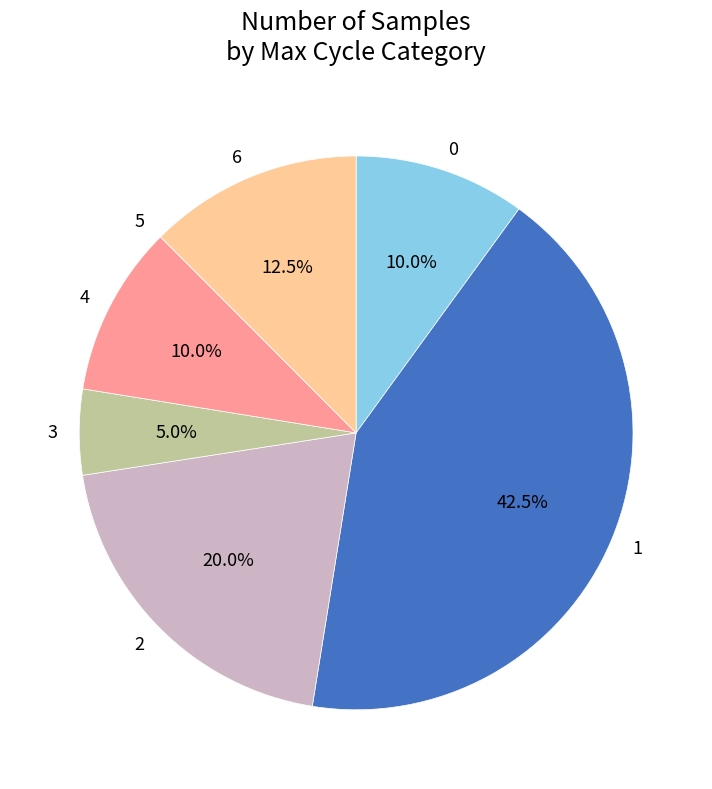

Between 6 and 3, which is larger?

6